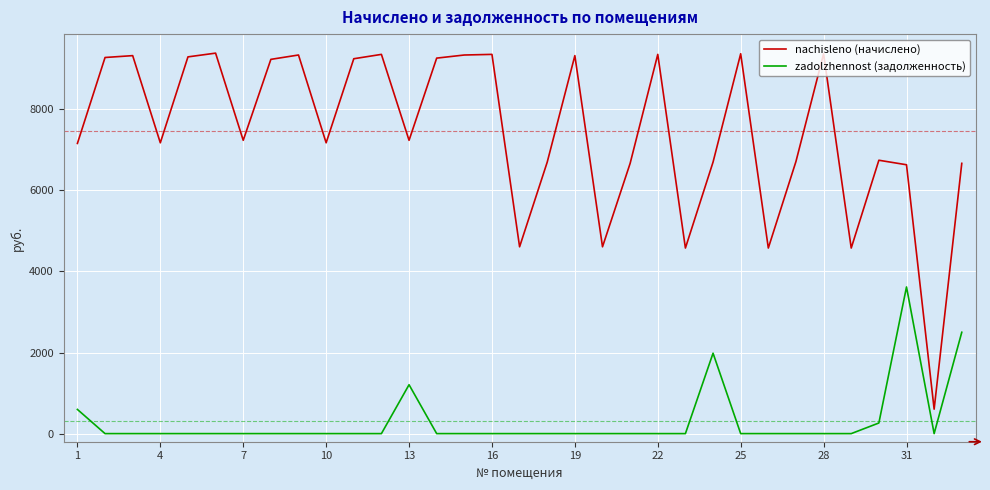

Which series has the widest spread of values?

nachisleno (начислено)